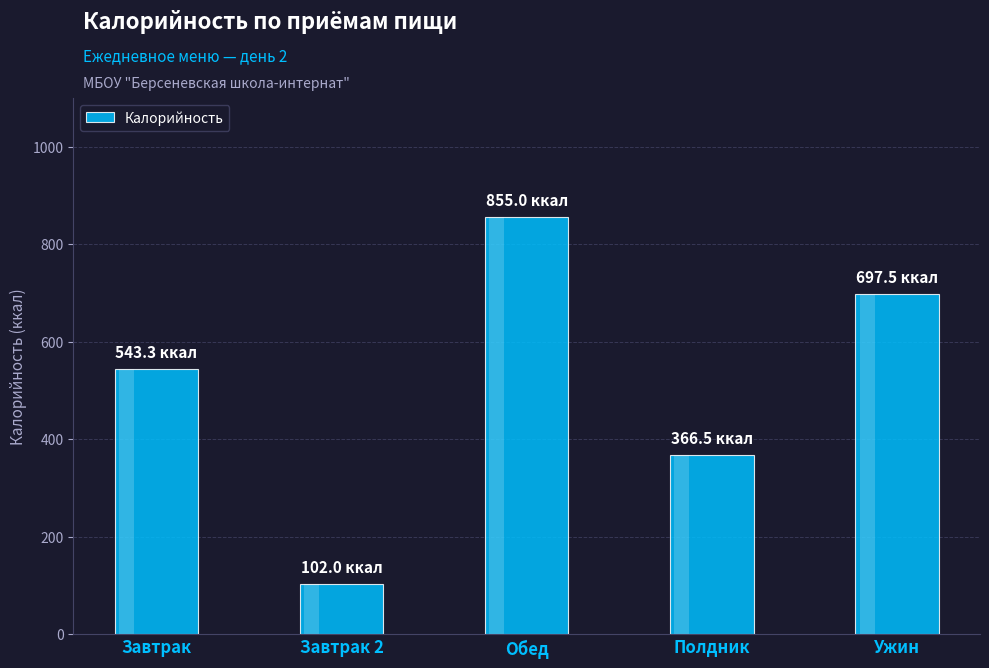

True or false: the data shows 855.0 at Обед.

True